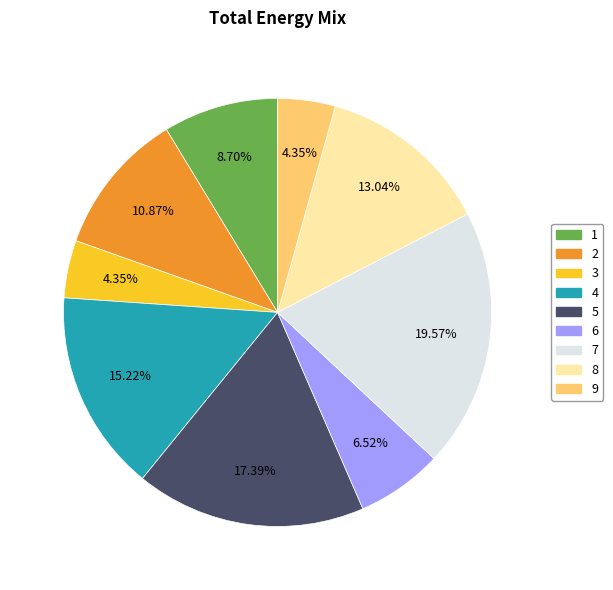

What percentage is the 8 slice, to the nearest percent?

13%